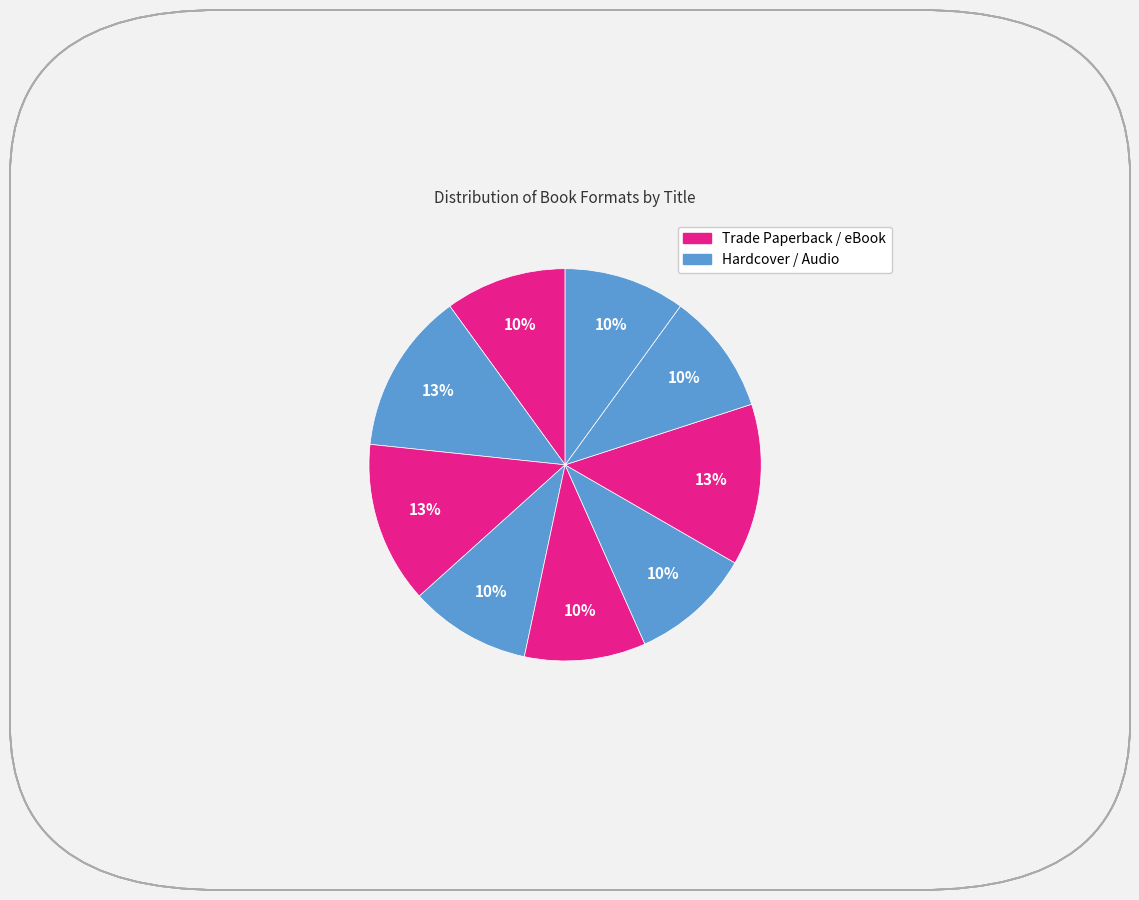

To the nearest percent, what is the difference between the largest and smallest slice percentages?

3%